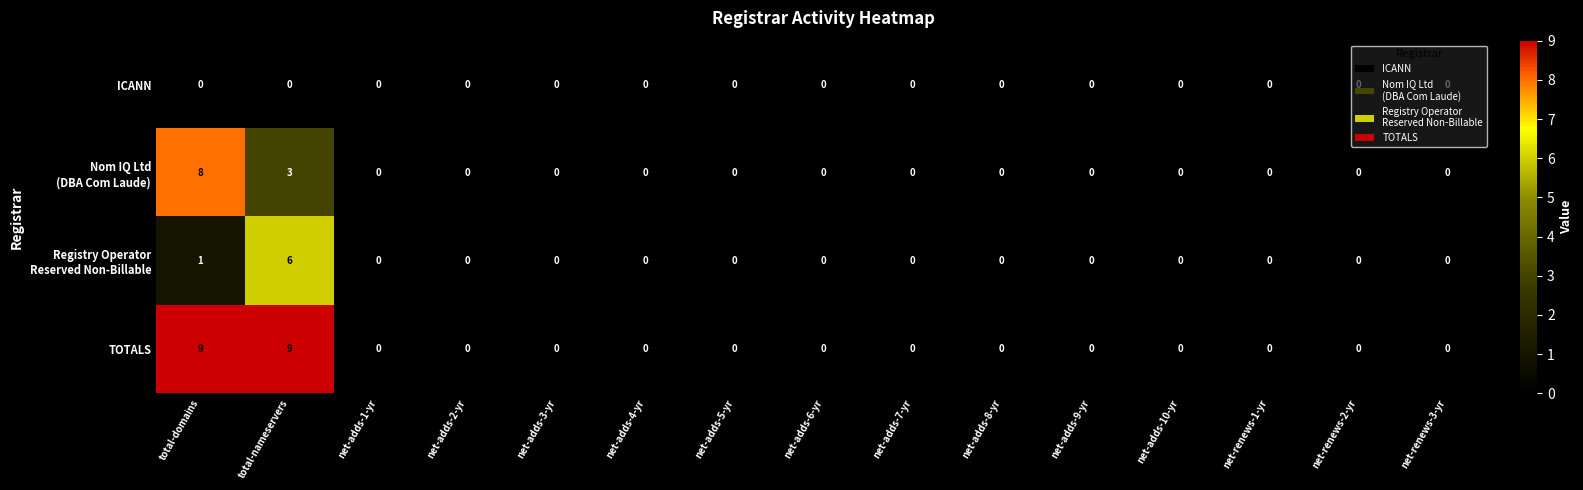

How many series are shown in this chart?

4